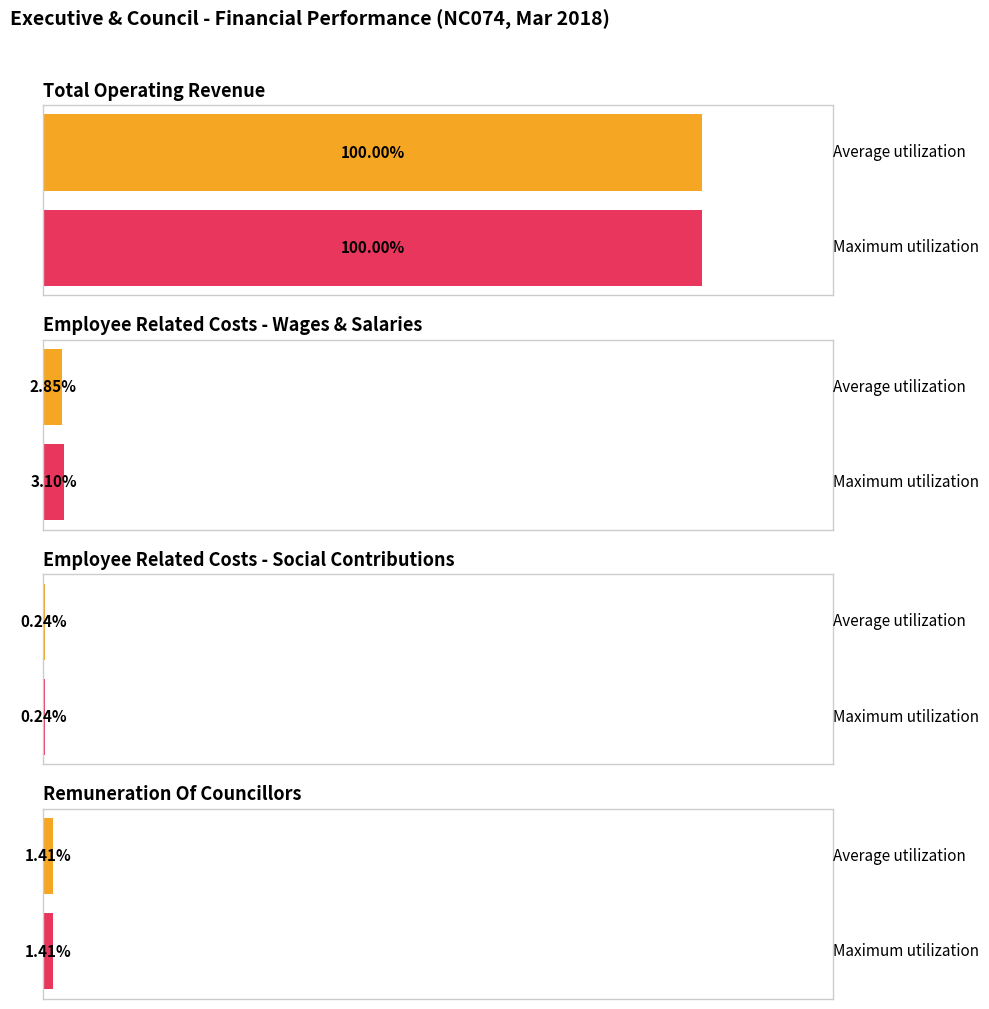

What are all the series names shown in the legend?

Average utilization, Maximum utilization